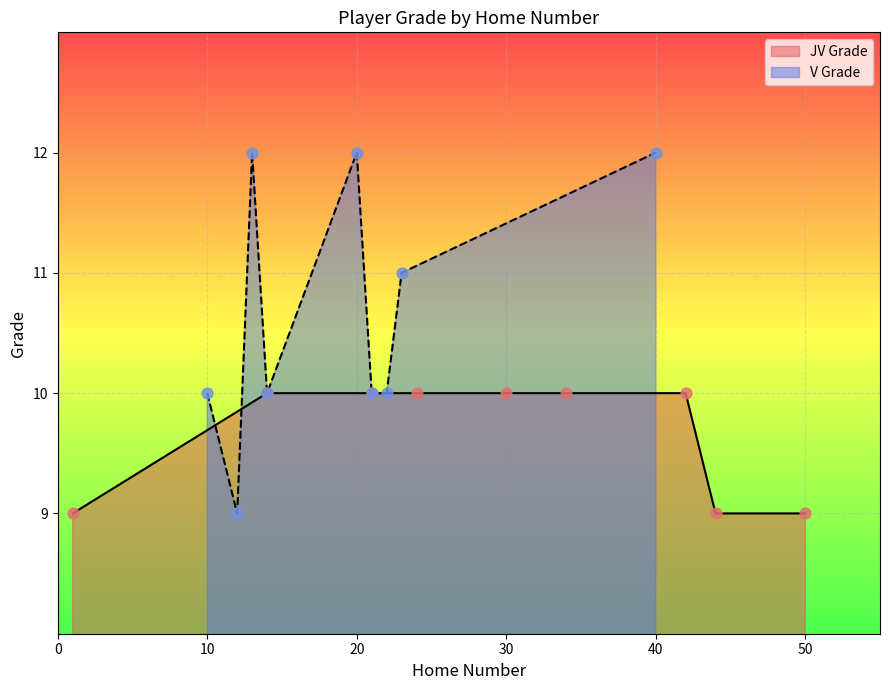

What is the minimum value for V Grade?

9